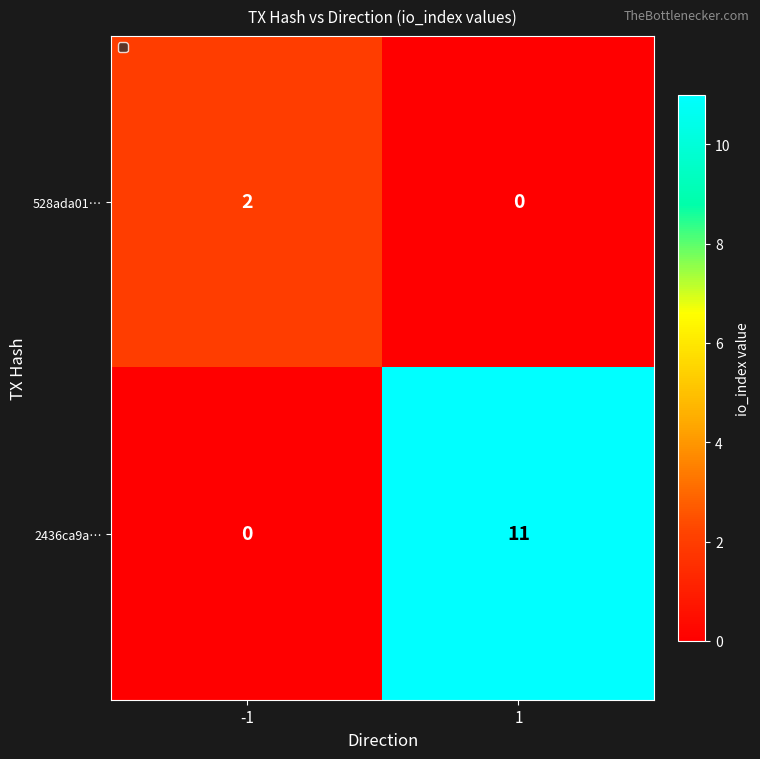

At 1, list the series in order from largest to smallest.

2436ca9a…, 528ada01…